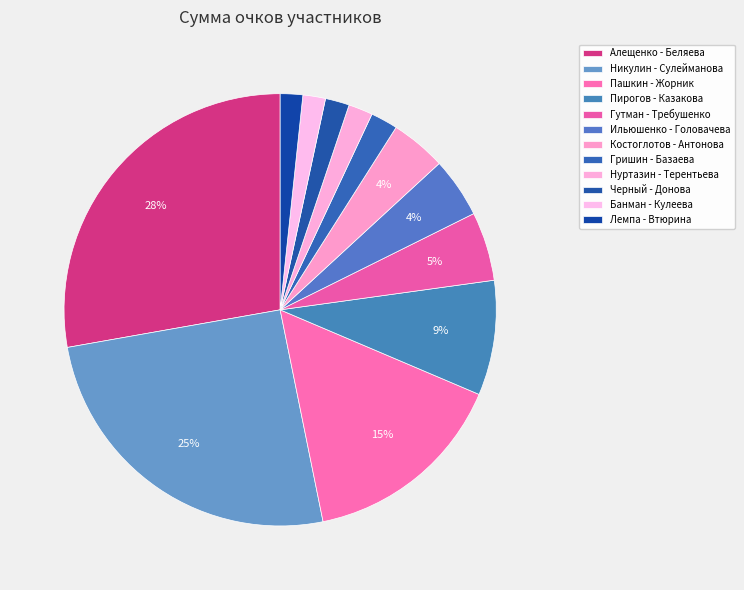

How much of the chart is everything except Нуртазин - Терентьева?

98.2%